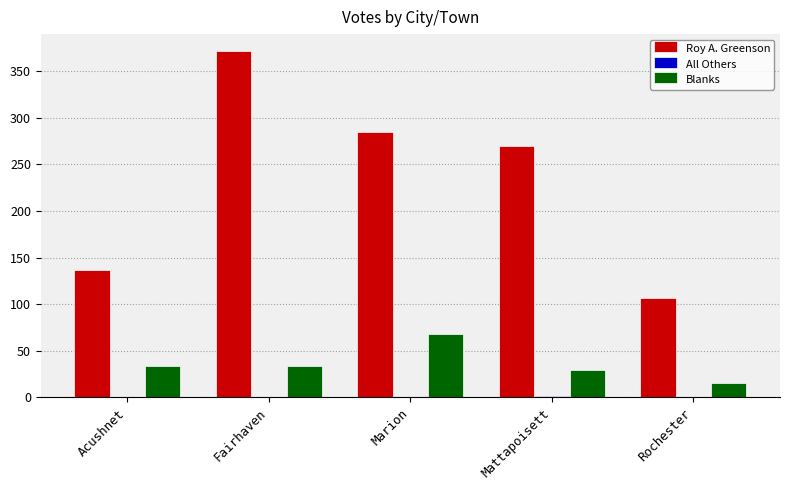

Between Marion and Mattapoisett, which series saw the biggest shift?

Blanks